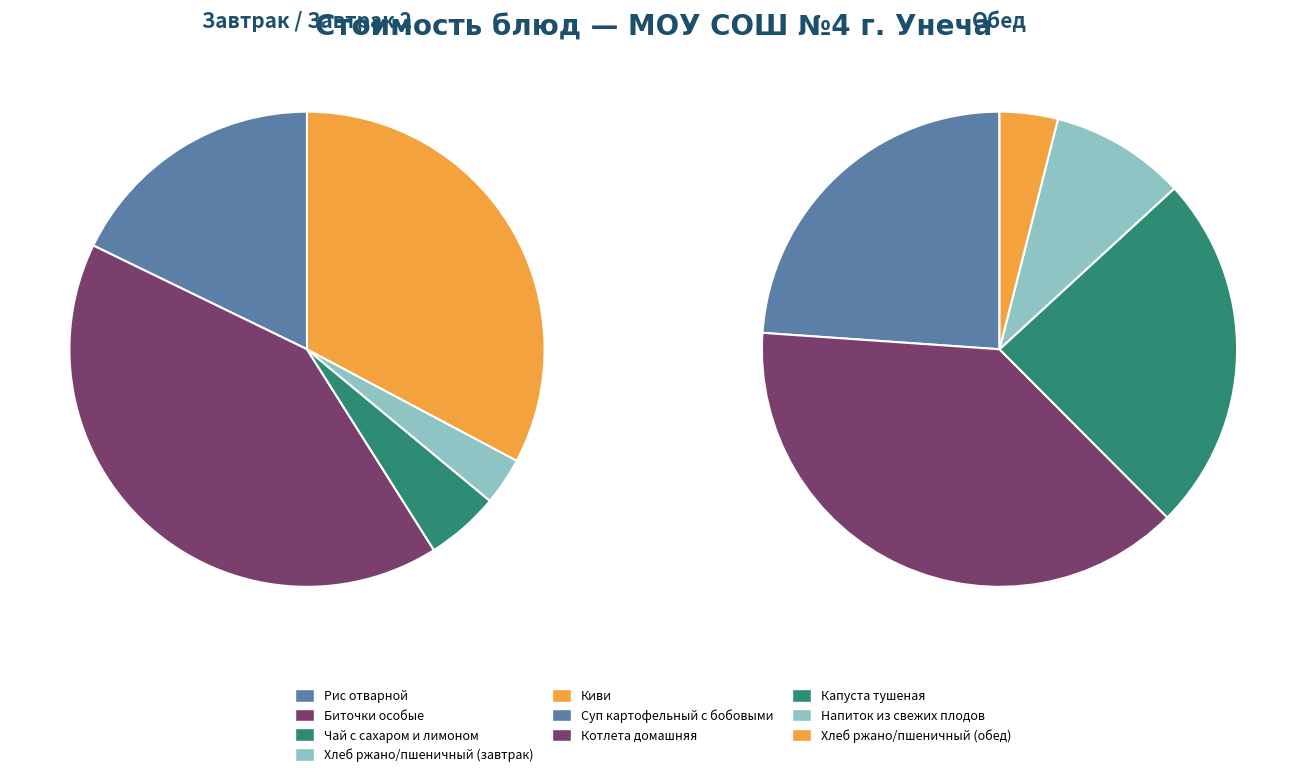

What is the change in value from Капуста тушеная to Хлеб ржано/пшеничный (обед)?

-10.2